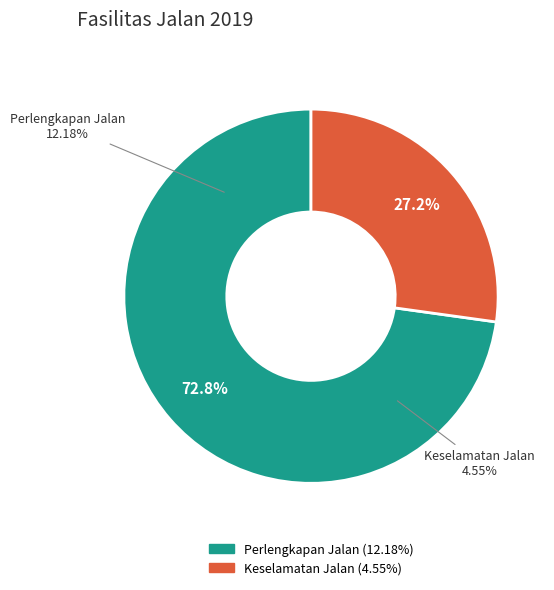

Is it true that Prosentase fasilitas keselamatan jalan is 27% of the pie?

True